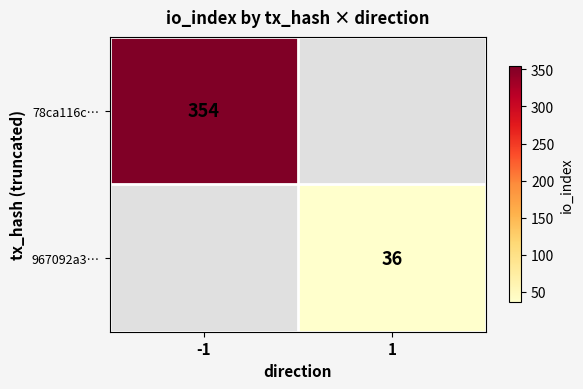

Is it true that 967092a3… equals 59 at 1?

False